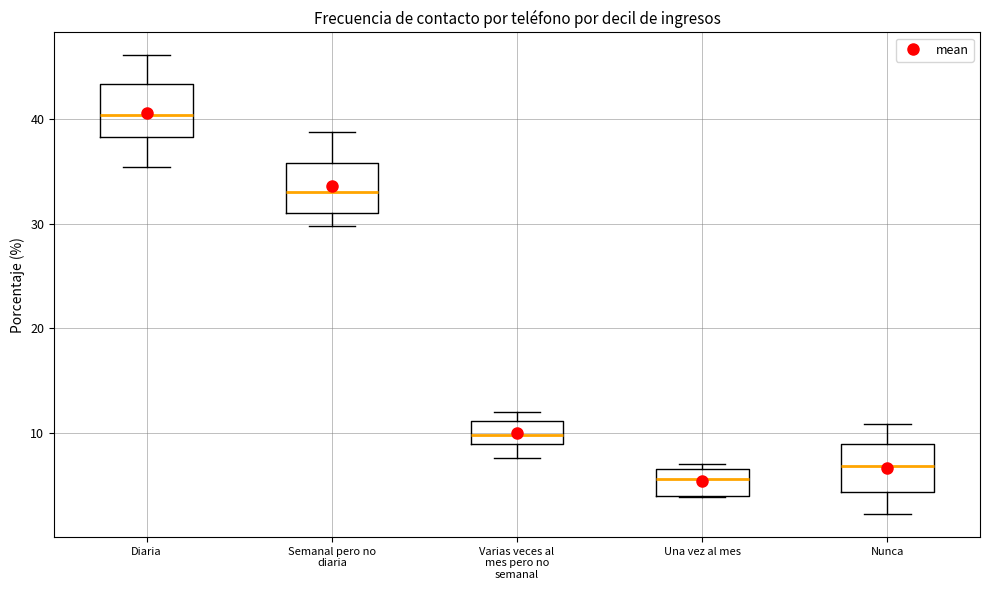

Which box's median line is the highest?

Diaria